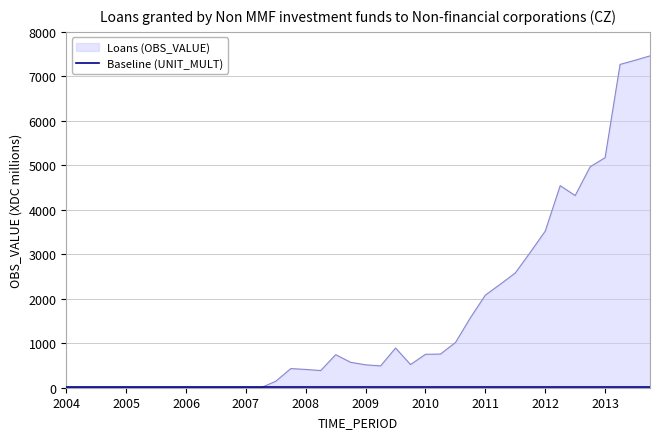

Which series has the largest range (max minus min)?

Loans (OBS_VALUE)